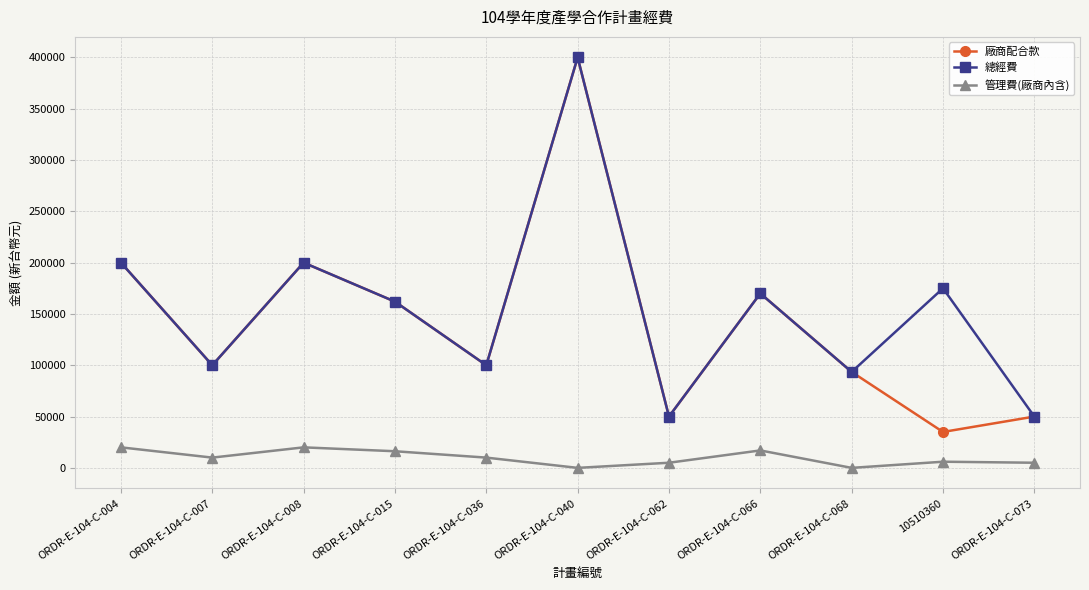

What is the value of the 廠商配合款 point at the 7th from the left?

50000